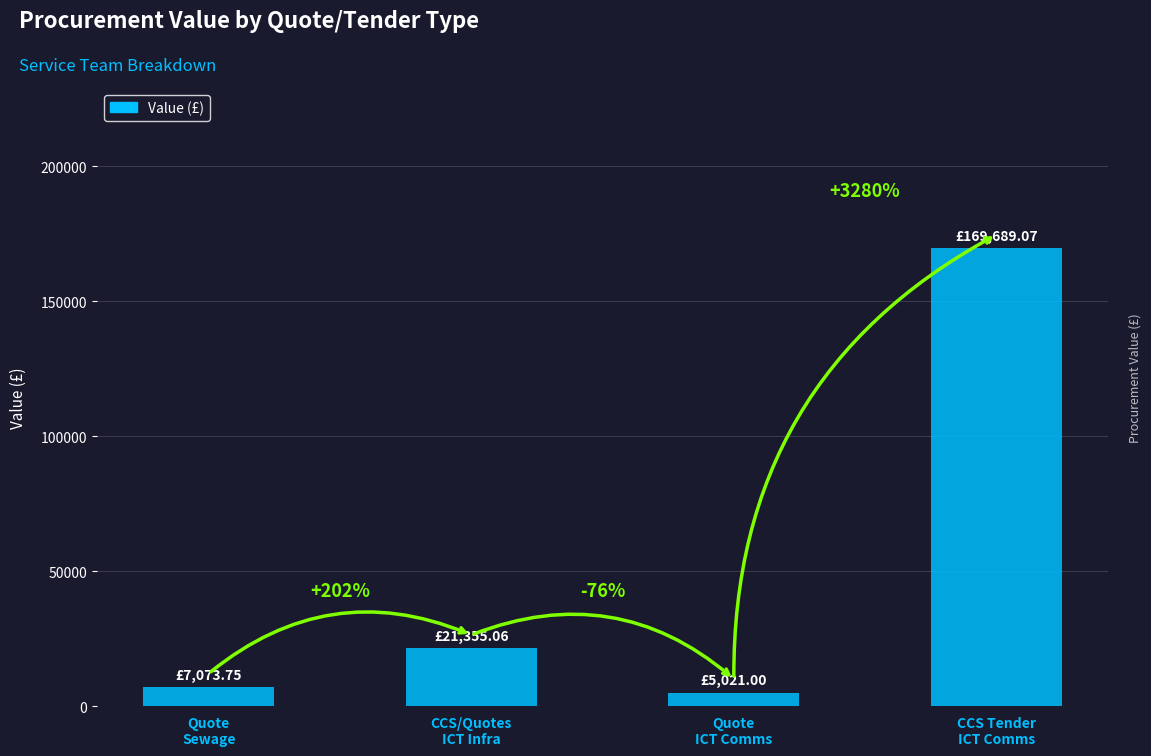

The value at Quote
ICT Comms is 5021.0. True or false?

True